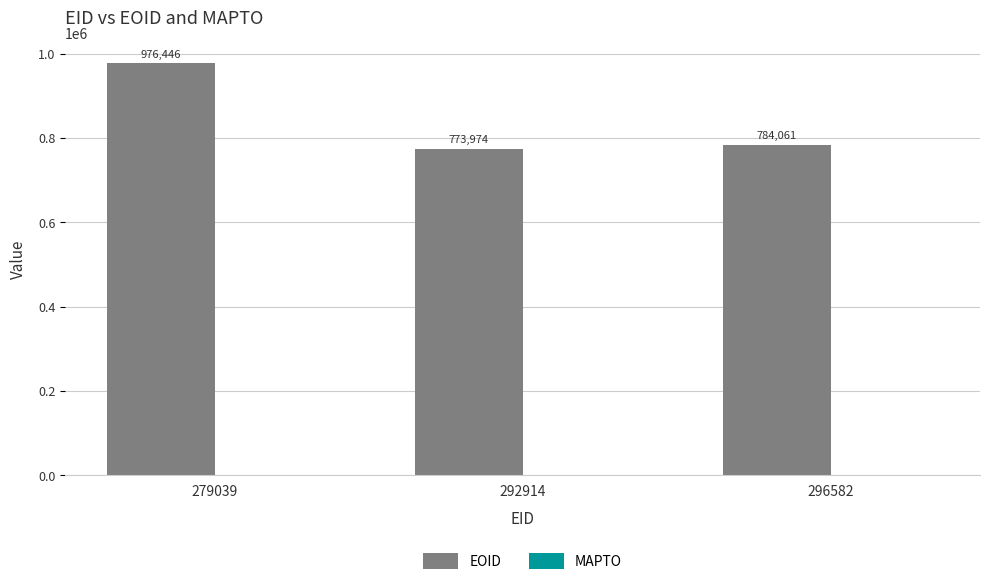

Are the bars horizontal?

No